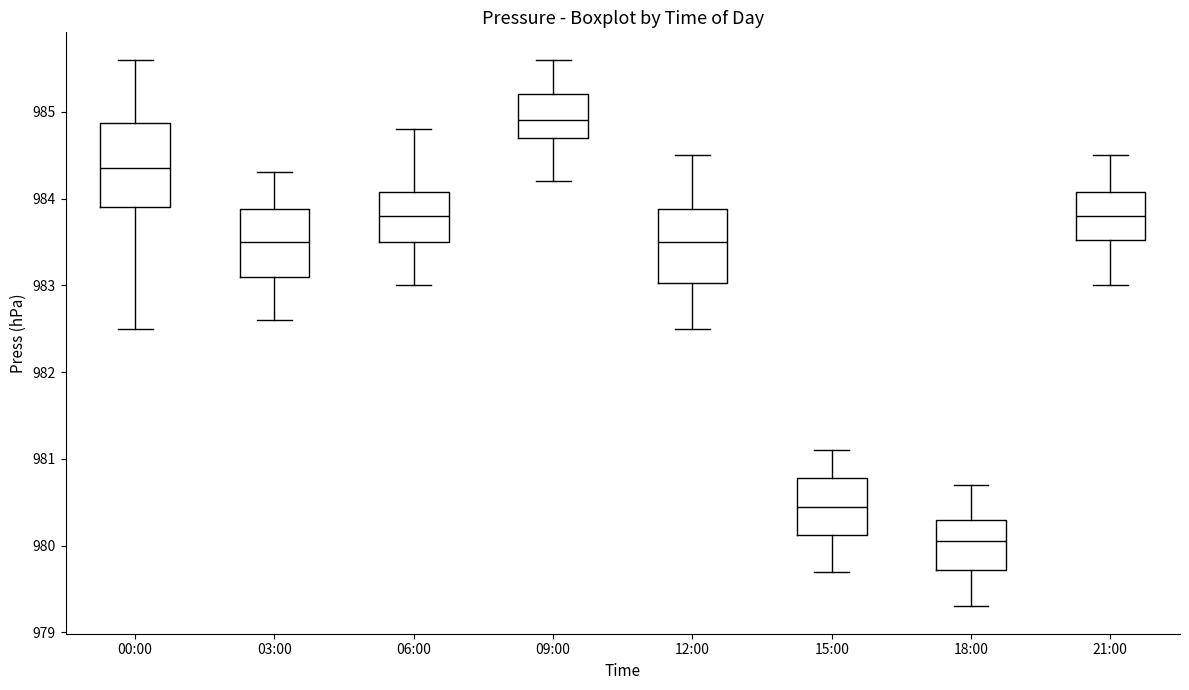

Reading left to right, transcribe this box plot: for each box, give where its median line is, the range the box spans, and where its two whiskers end, as read against the y-axis. The values are not printed on the chart, so give them approximately, as read against the axis.

00:00: median 984.4, box 983.9 to 984.9, whiskers 982.5 to 985.6
03:00: median 983.5, box 983.1 to 983.9, whiskers 982.6 to 984.3
06:00: median 983.8, box 983.5 to 984.1, whiskers 983.0 to 984.8
09:00: median 984.9, box 984.7 to 985.2, whiskers 984.2 to 985.6
12:00: median 983.5, box 983.0 to 983.9, whiskers 982.5 to 984.5
15:00: median 980.5, box 980.1 to 980.8, whiskers 979.7 to 981.1
18:00: median 980.1, box 979.7 to 980.3, whiskers 979.3 to 980.7
21:00: median 983.8, box 983.5 to 984.1, whiskers 983.0 to 984.5